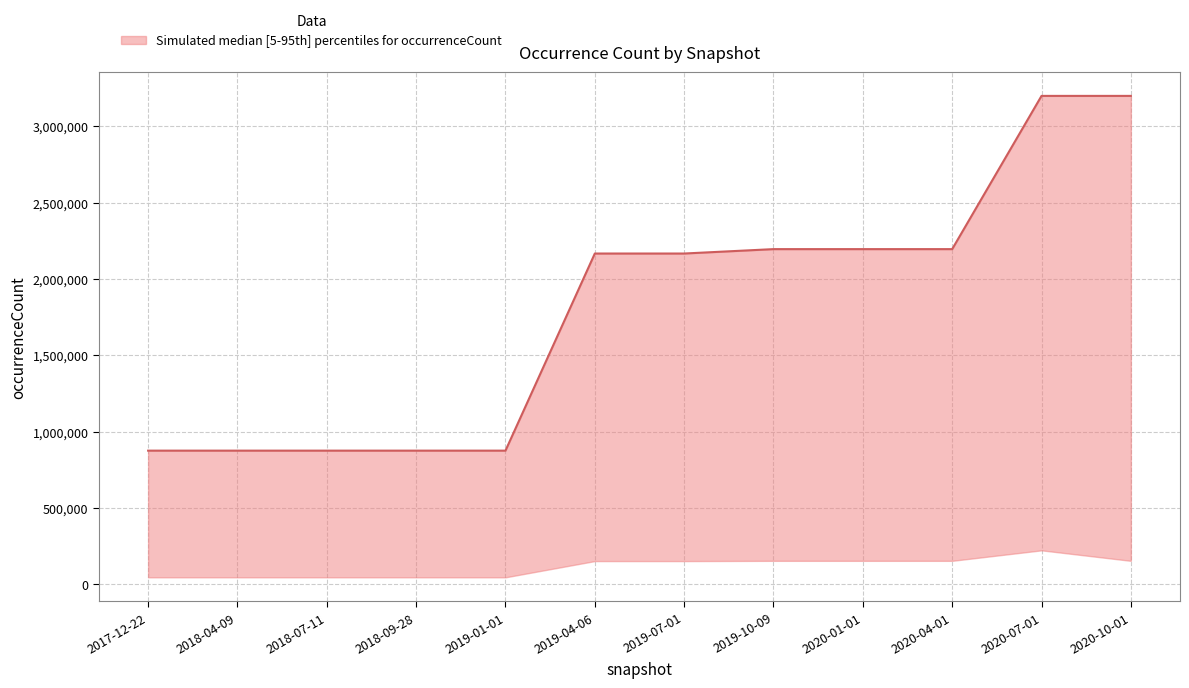

What is the value of the Infraspecies_lower point at the 11th from the left?

223048